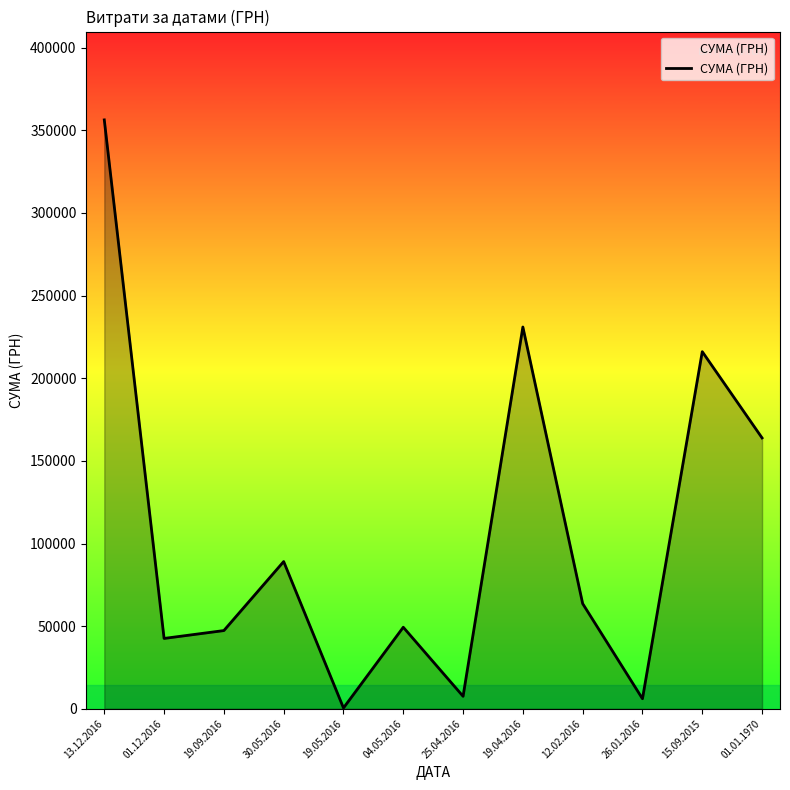

Where is the data nearest to the value 178415?

01.01.1970